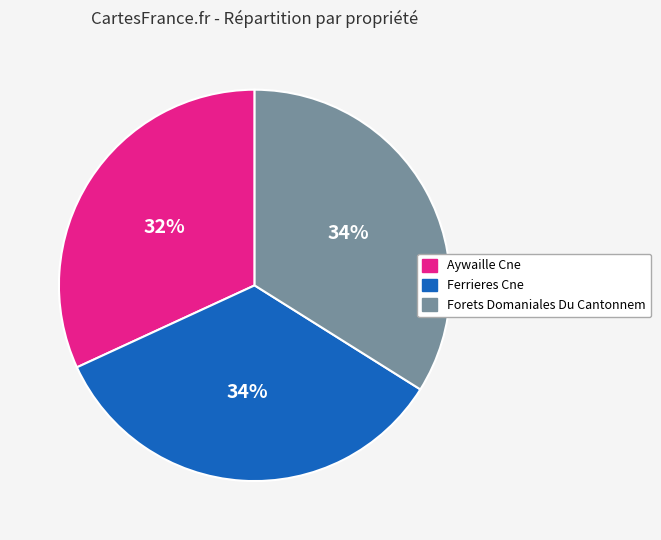

How many segments does this pie chart have?

3